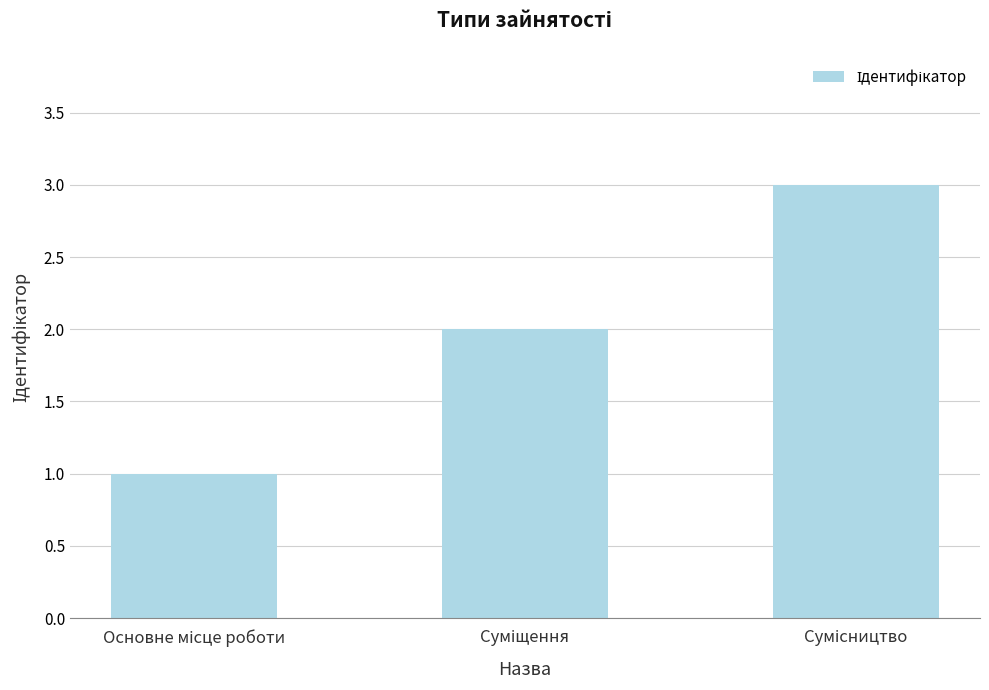

Reading right to left, extract all data points from this chart.

3	2	1